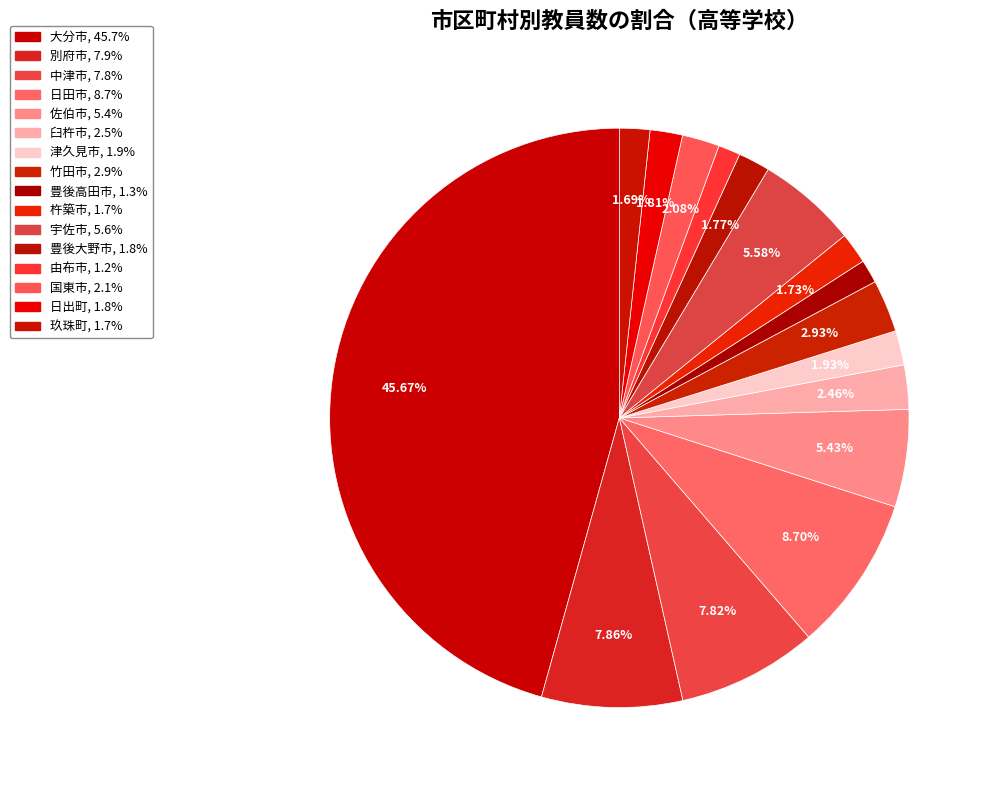

How many segments does this pie chart have?

16